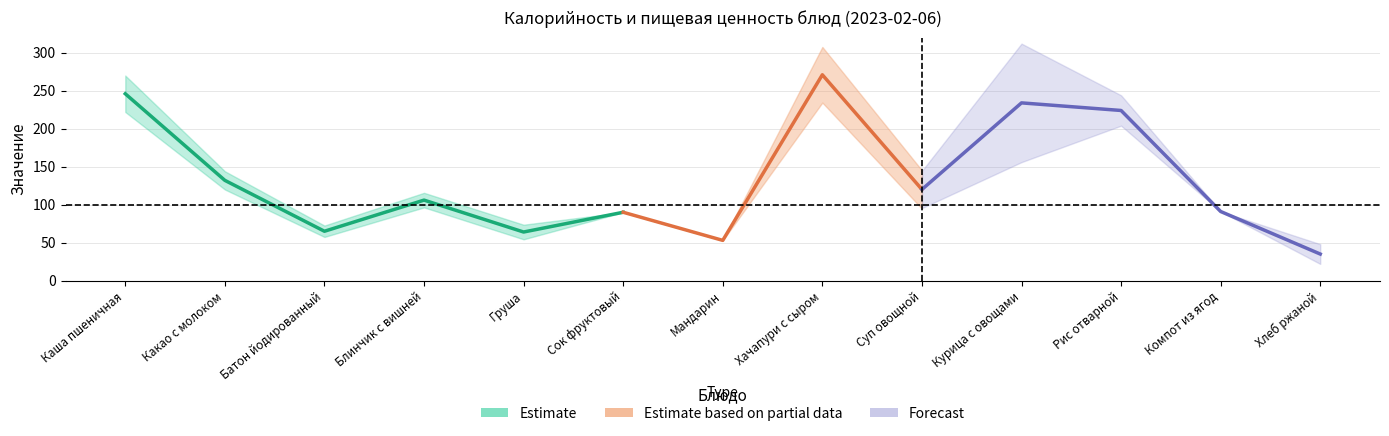

What is the value of the Калорийность point at the 7th from the left?

53.0